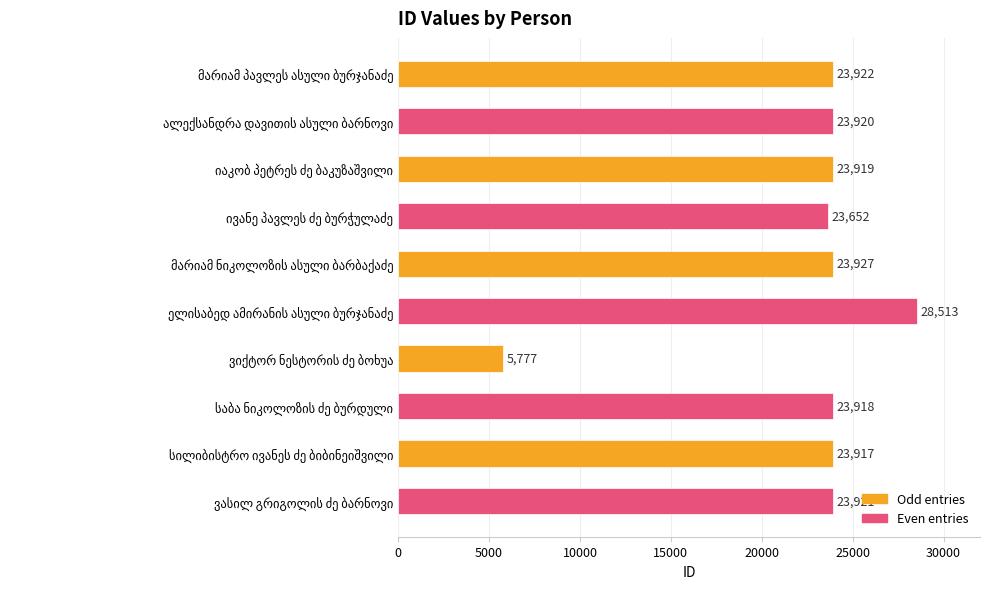

What is the greatest value displayed?

28513